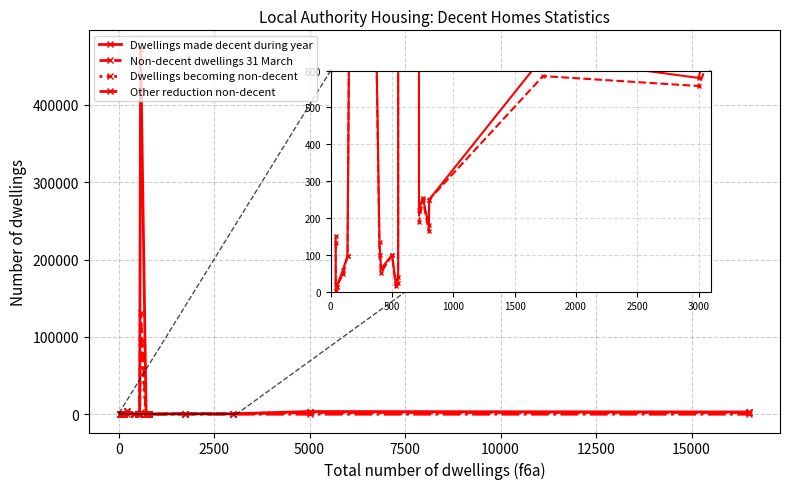

True or false: Other reduction non-decent has more than 2 interior local peaks.

True